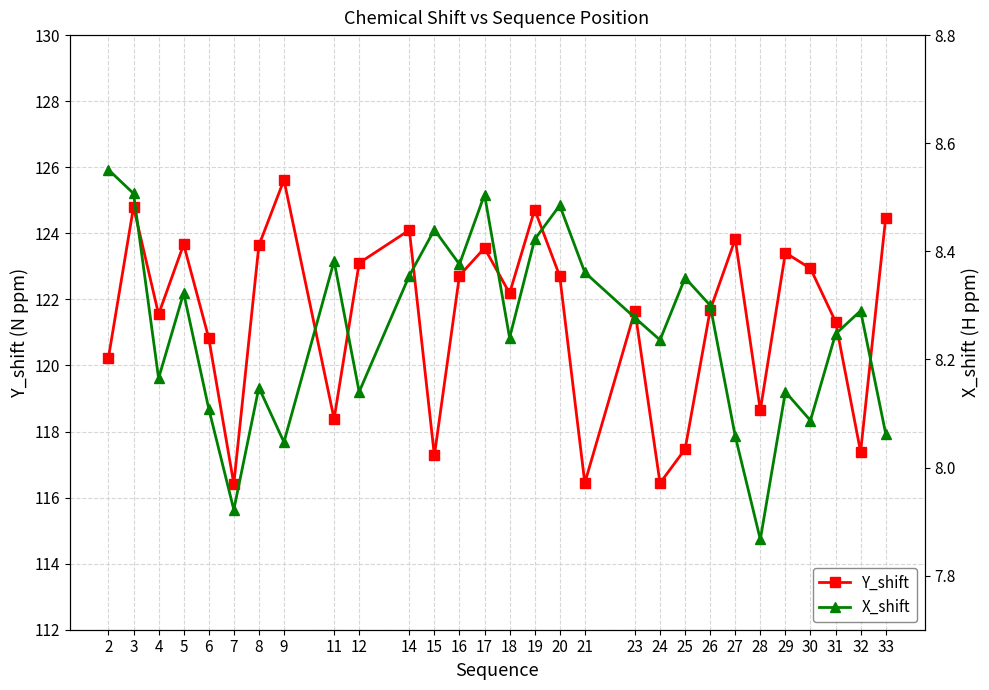

Reading left to right, extract all data points from this chart.

Y_shift: 120.2	124.8	121.5	123.7	120.8	116.4	123.6	125.6	118.4	123.1	124.1	117.3	122.7	123.6	122.2	124.7	122.7	116.4	121.7	116.4	117.5	121.7	123.8	118.6	123.4	122.9	121.3	117.4	124.5
X_shift: 8.6	8.5	8.2	8.3	8.1	7.9	8.1	8.0	8.4	8.1	8.4	8.4	8.4	8.5	8.2	8.4	8.5	8.4	8.3	8.2	8.4	8.3	8.1	7.9	8.1	8.1	8.2	8.3	8.1